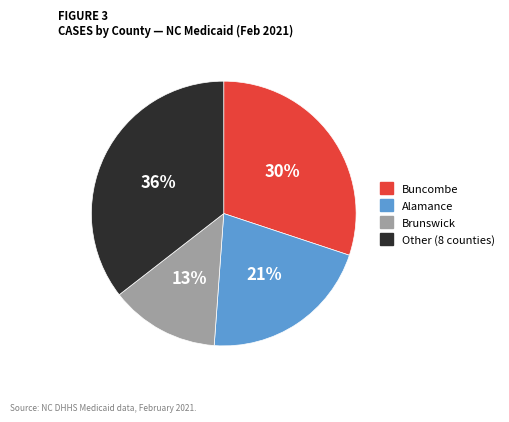

Count the number of slices in the pie.

4